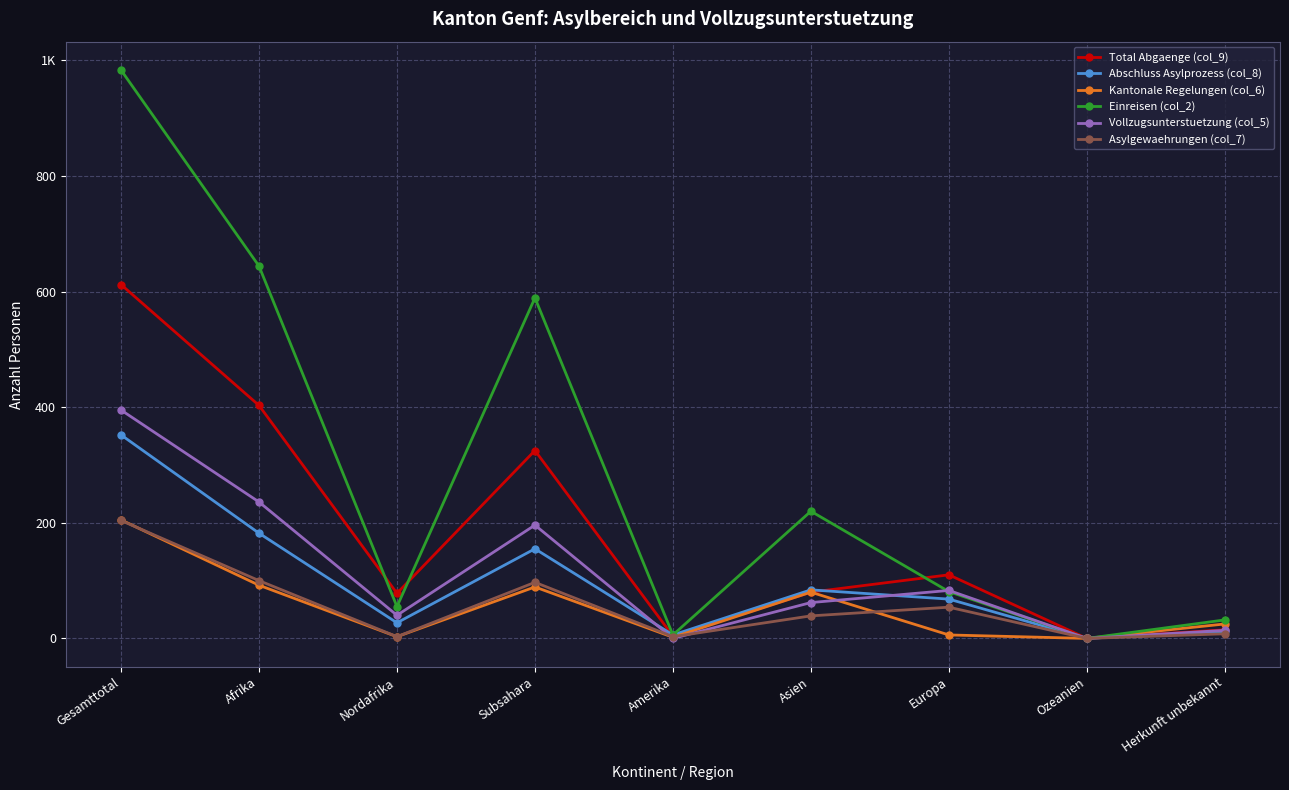

Is this an area chart (filled region under the line)?

No